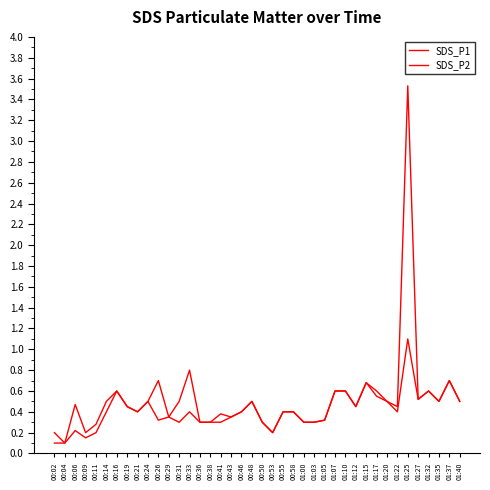

True or false: SDS_P2 and SDS_P1 cross at least once.

False